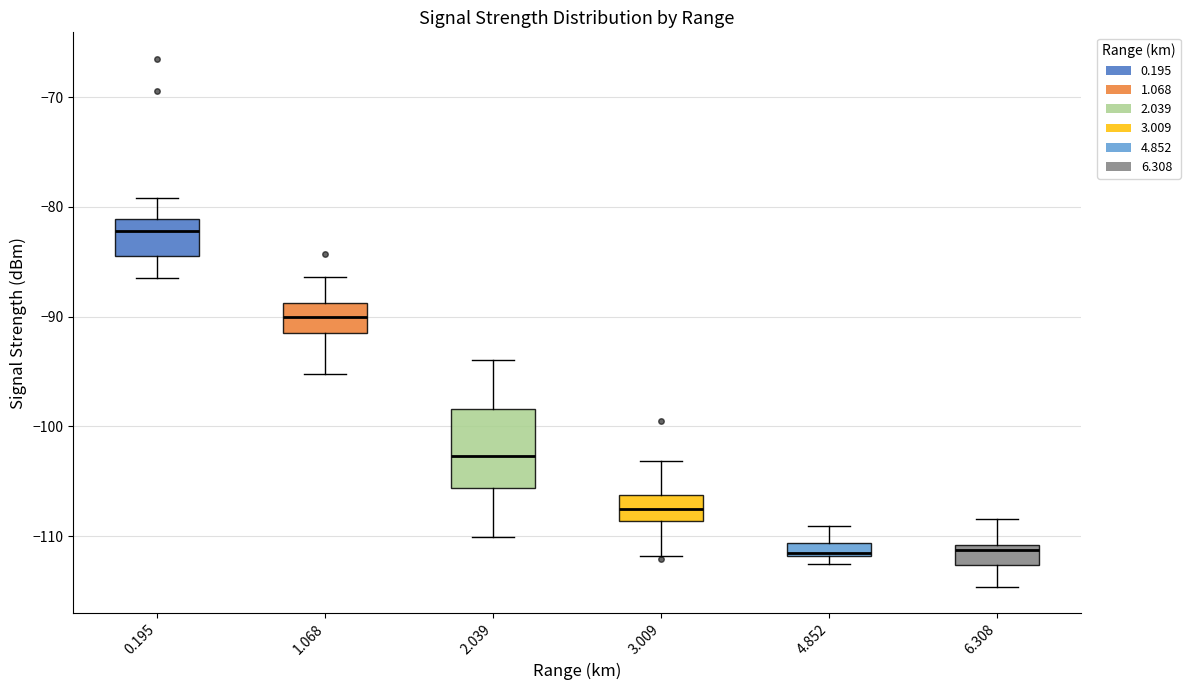

Comparing the boxes themselves (not the whiskers), which one is the tallest?

2.039